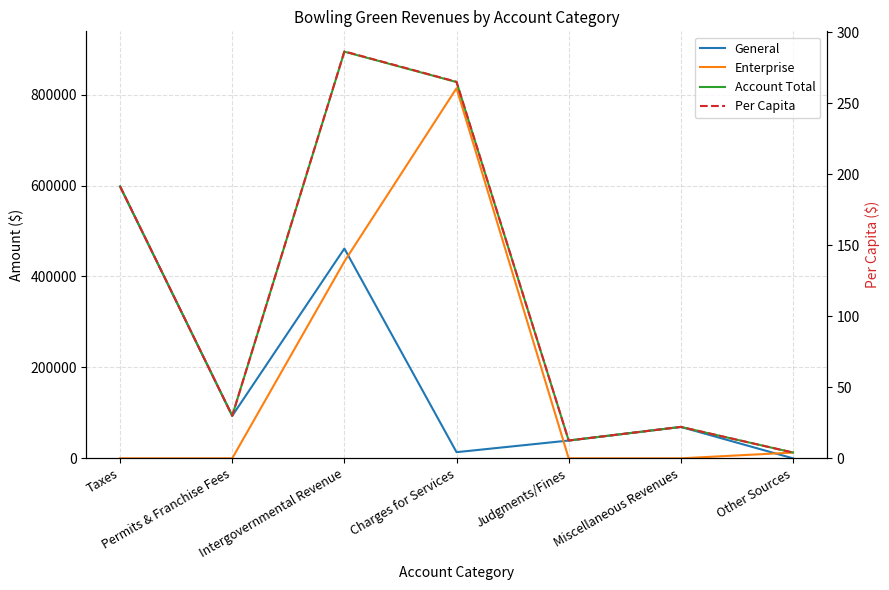

What is the highest value of the Account Total series?

894506.0